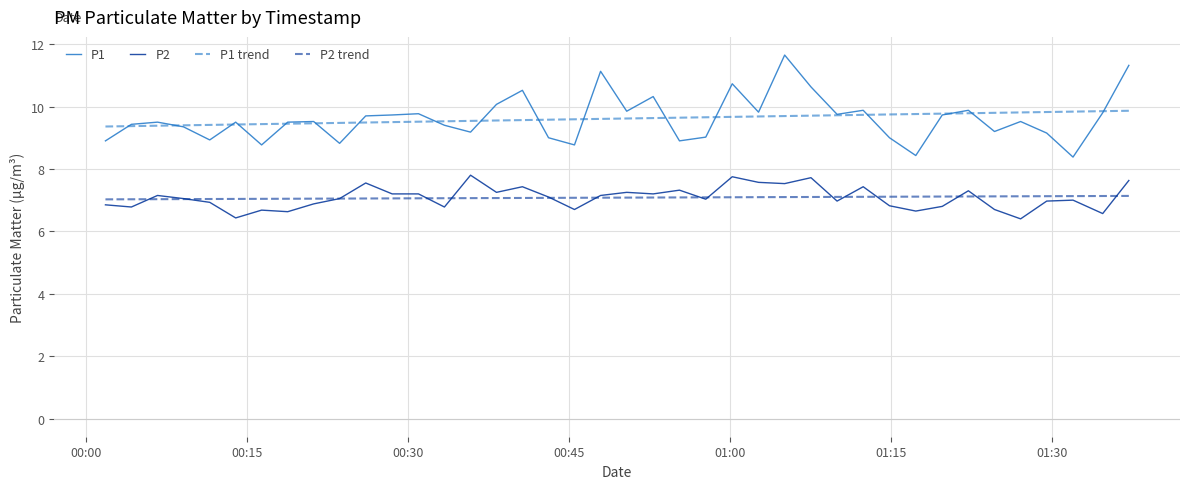

True or false: P2 trend and P1 trend cross at least once.

False